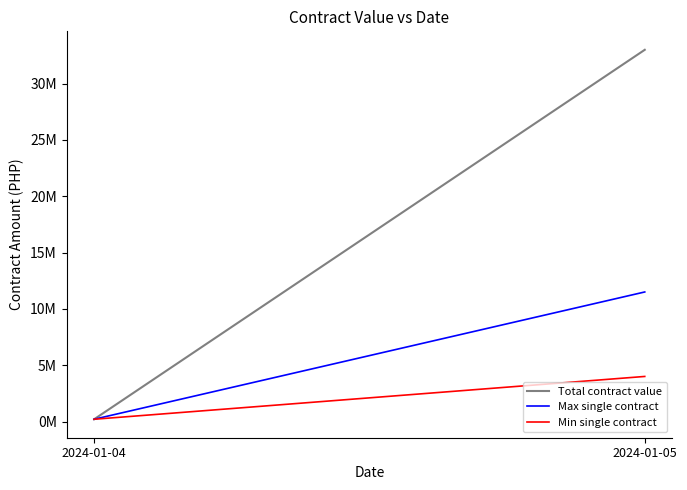

At which label does Total contract value reach its minimum?

2024-01-04